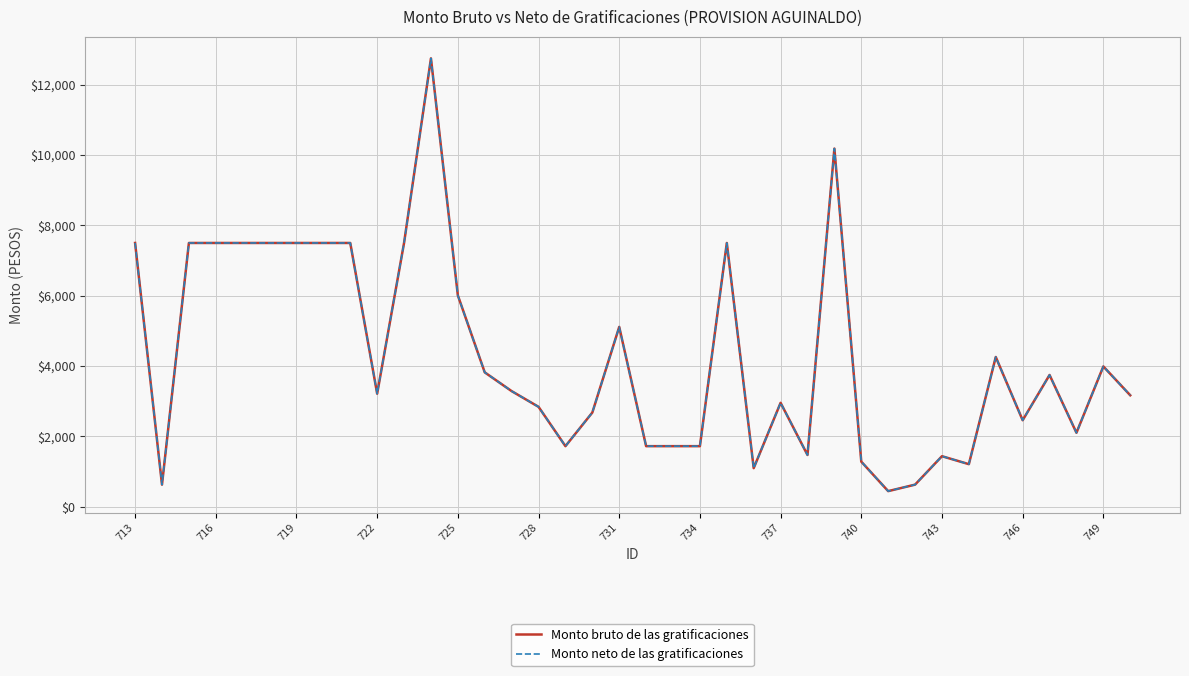

True or false: Monto bruto de las gratificaciones and Monto neto de las gratificaciones intersect in this chart.

False